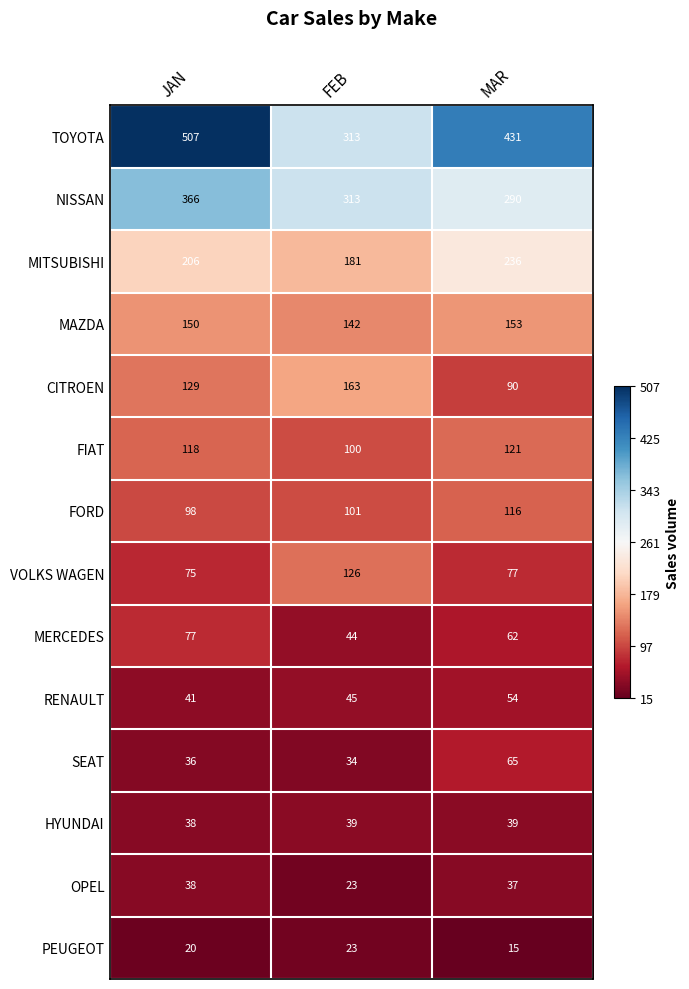

At how many categories does at least one series exceed 320?

2